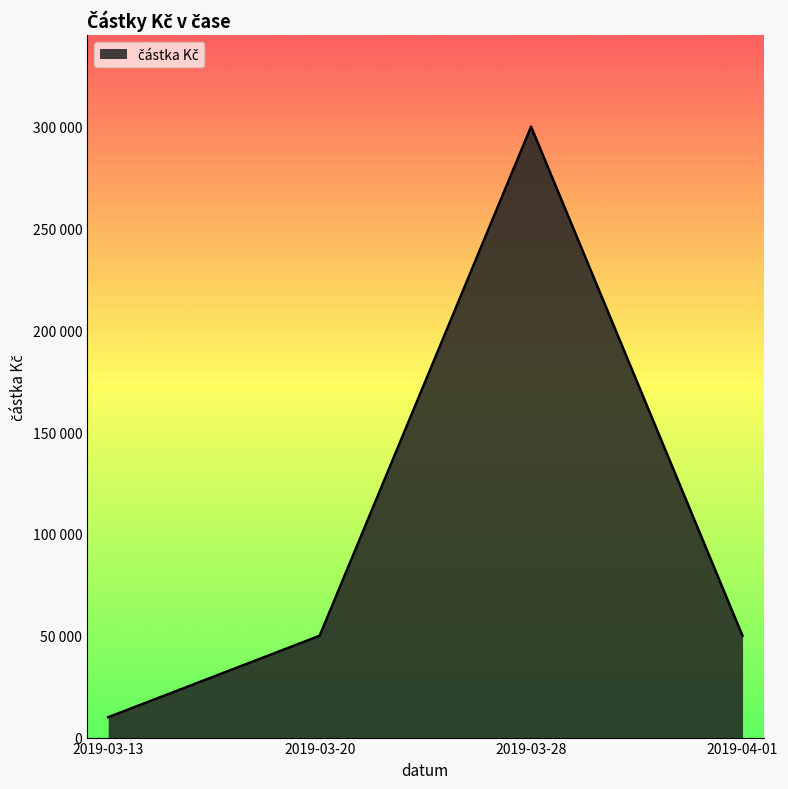

Is this an area chart (filled region under the line)?

Yes